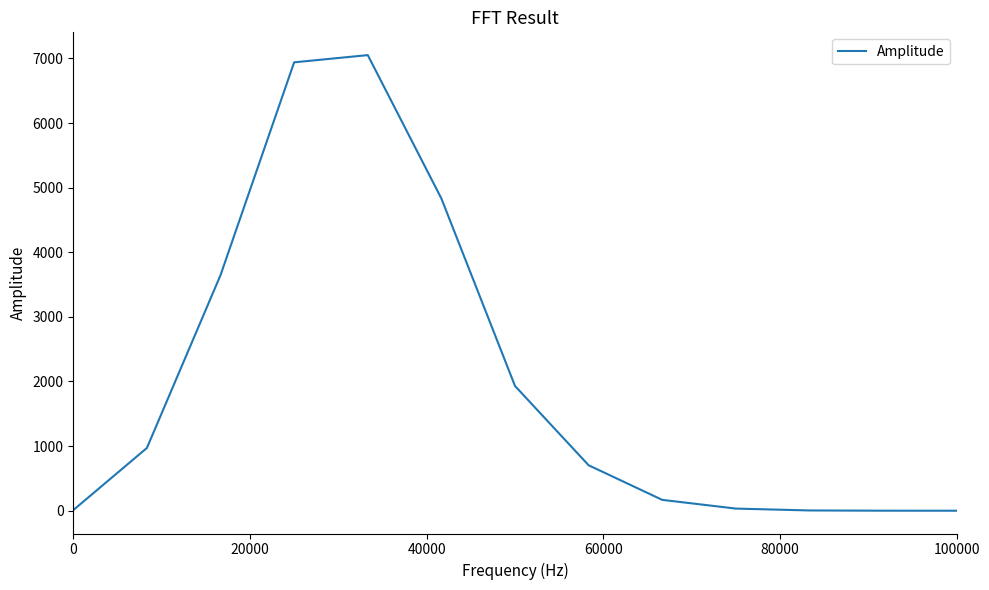

Does the chart have visible grid lines?

No